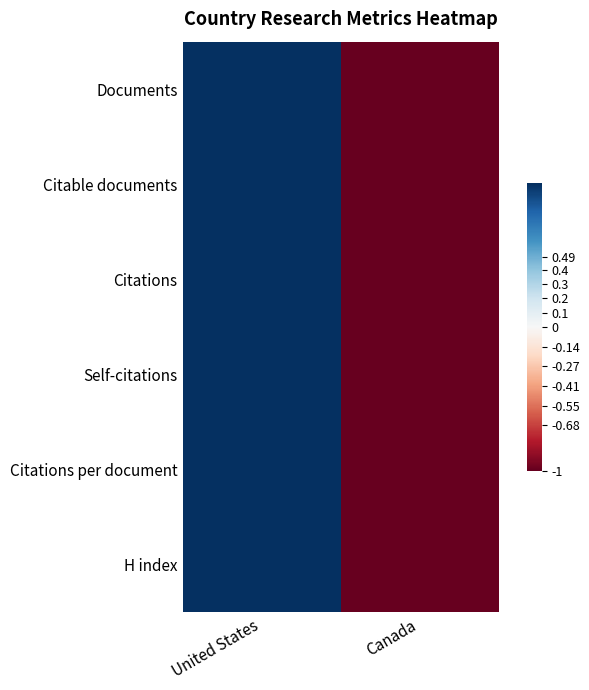

What is the total value across all series at Canada?

-6